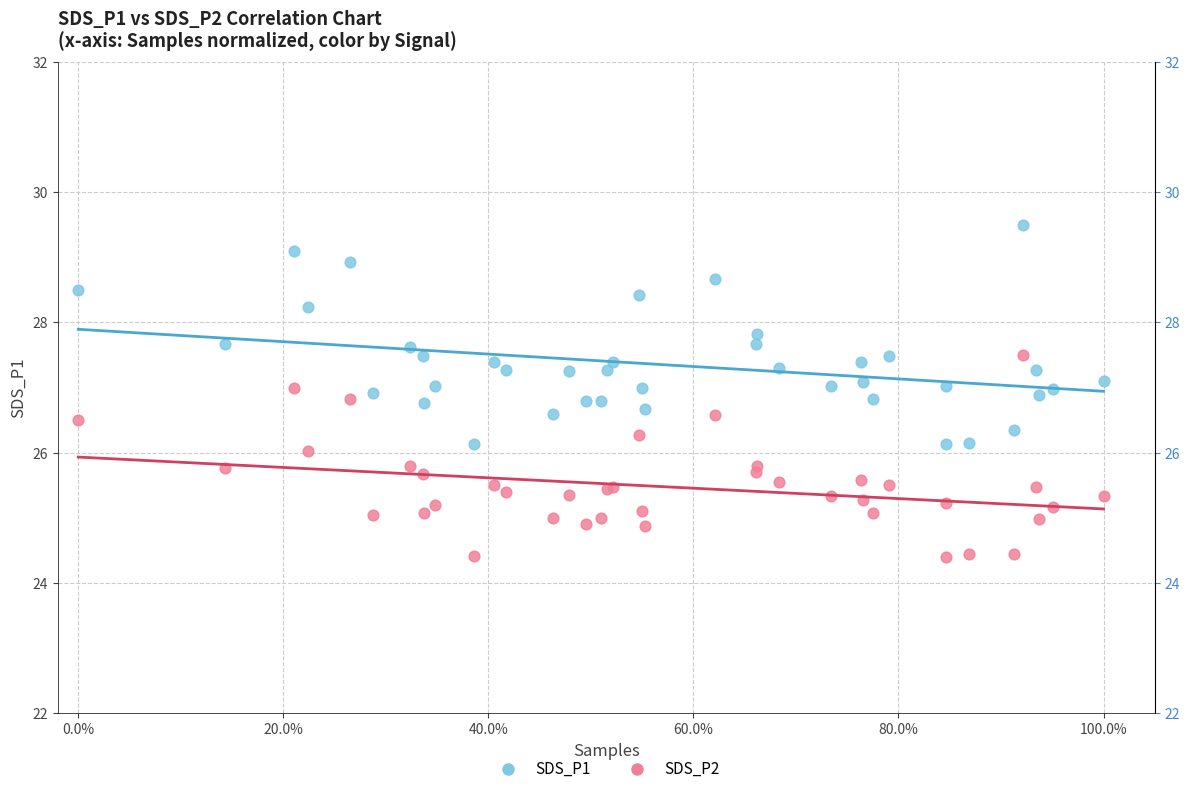

Which series contains the lowest Y value?

SDS_P2